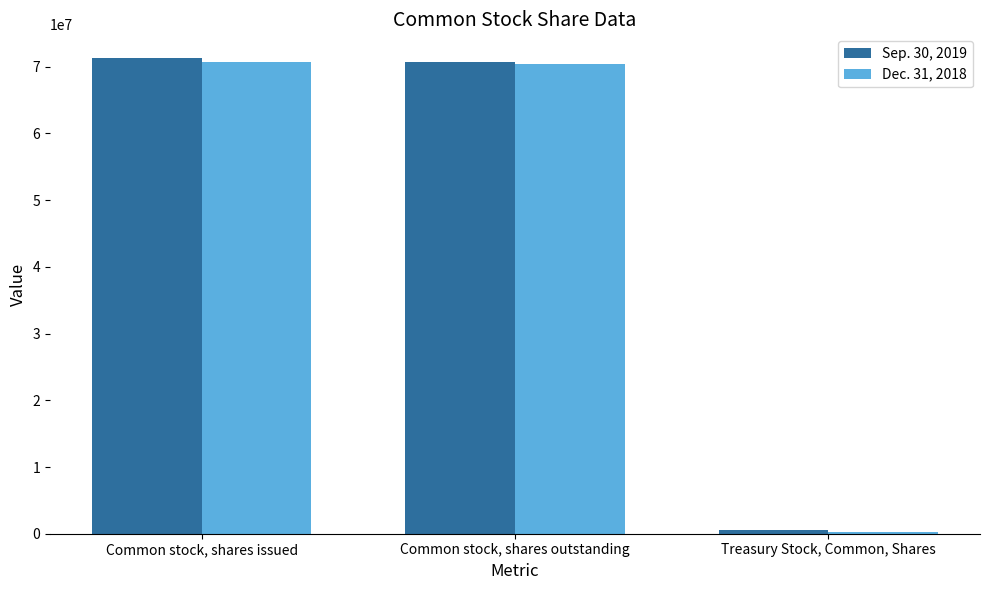

Which label corresponds to the smallest value in the chart?

Treasury Stock, Common, Shares